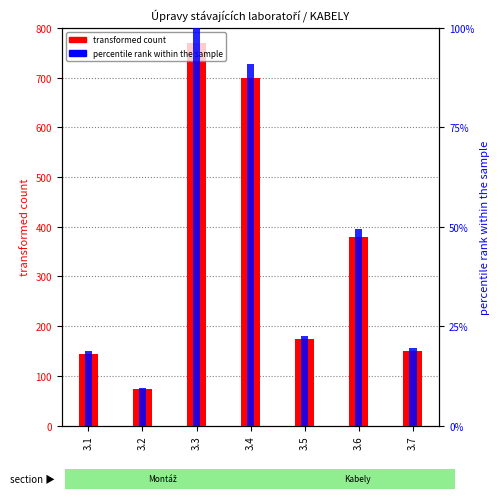

What are all the series names shown in the legend?

transformed count, percentile rank within the sample